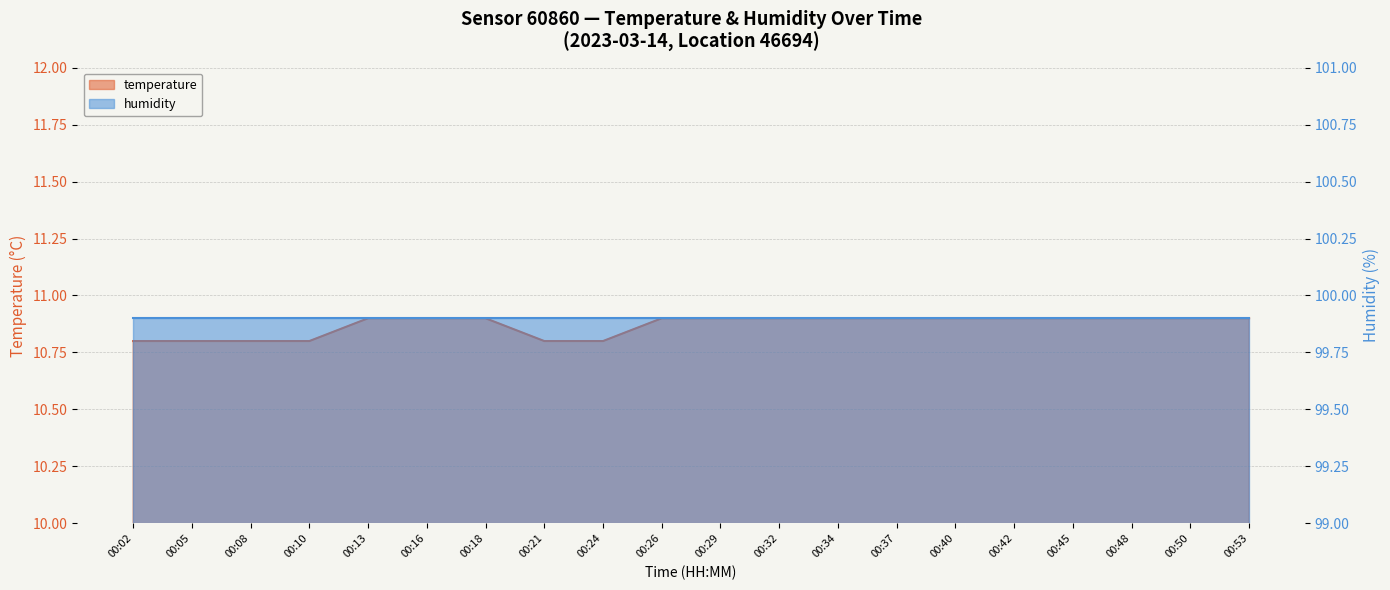

True or false: there are more than 1 points higher than both neighbors.

False